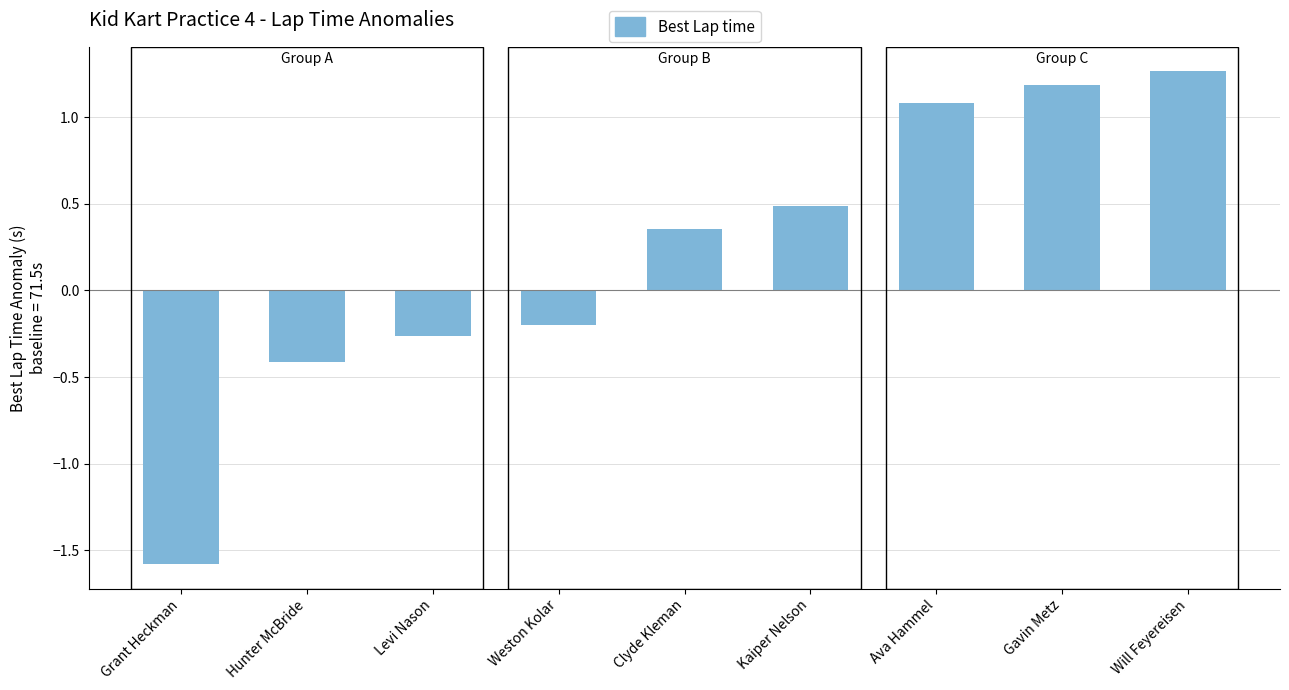

How many values are above zero?

5